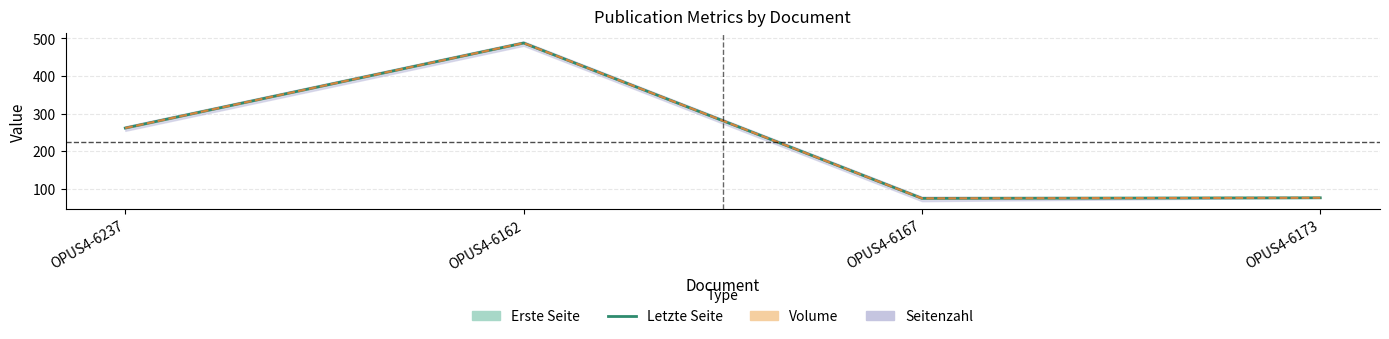

At which label is the value closest to 281?

OPUS4-6237